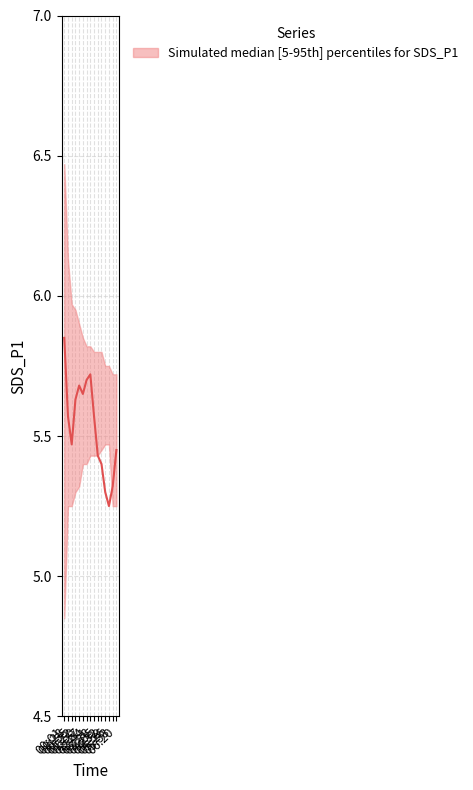

Reading left to right, list all the values displayed in this chart.

5.8	5.6	5.5	5.6	5.7	5.7	5.7	5.7	5.6	5.4	5.4	5.3	5.2	5.3	5.5